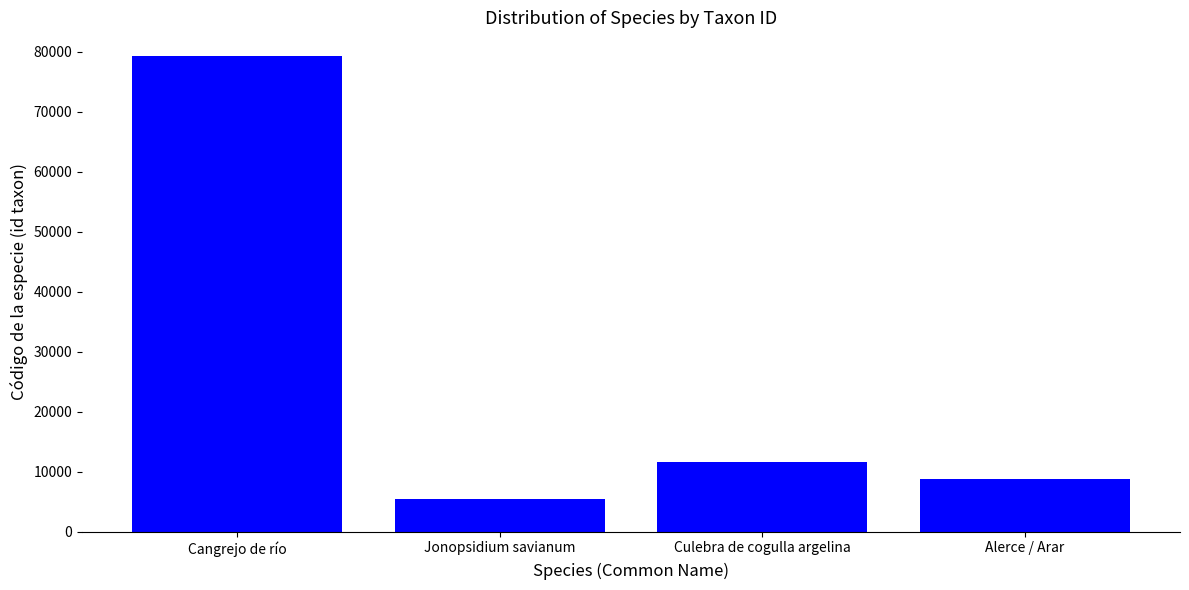

List the labels in order of value, largest first.

Cangrejo de río, Culebra de cogulla argelina, Alerce / Arar, Jonopsidium savianum